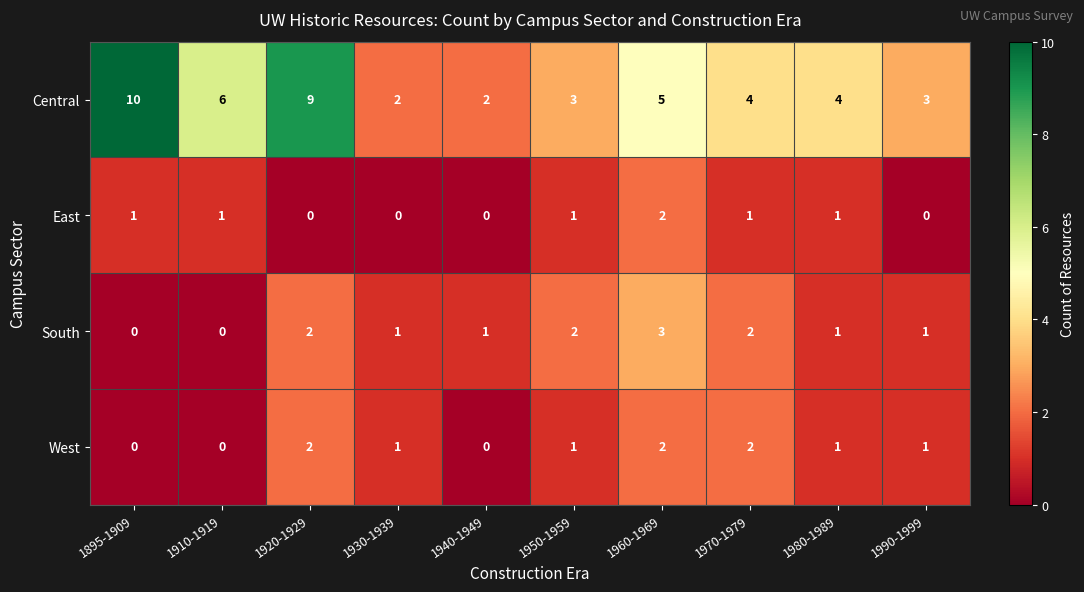

The value of South at 1980-1989 is 1. True or false?

True